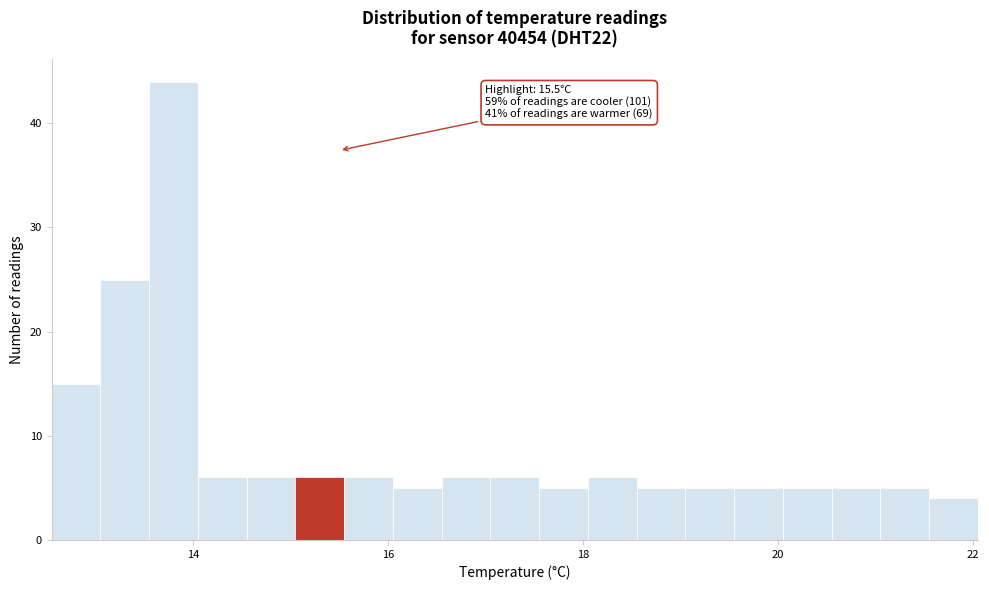

Around what value on the x-axis is the tallest bar? Give the approximate position of its centre, as read against the axis.

13.8